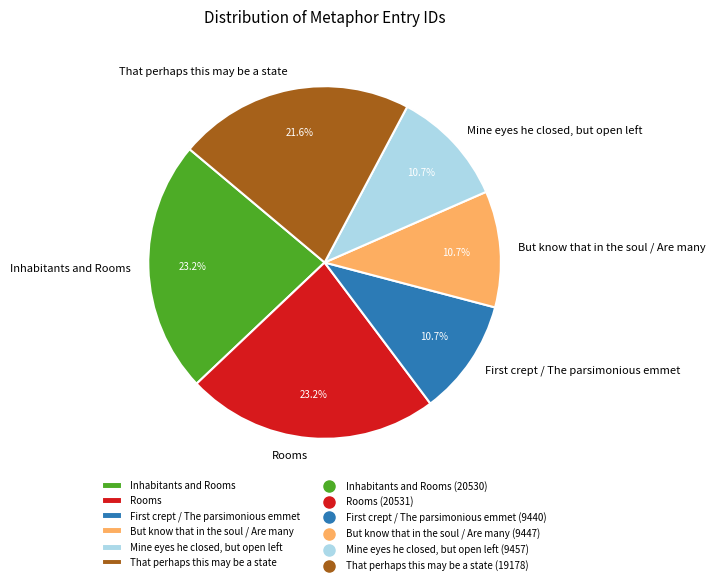

The That perhaps this may be a state slice represents 22% of the pie. True or false?

True